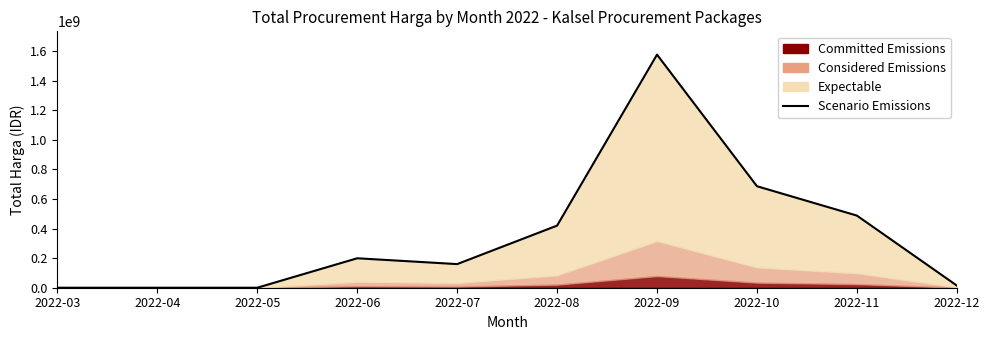

Reading left to right, what are all the values shown in this chart?

0	0	0	199200000	159750000	420075000	1576659000	686618150	487930990	14750000